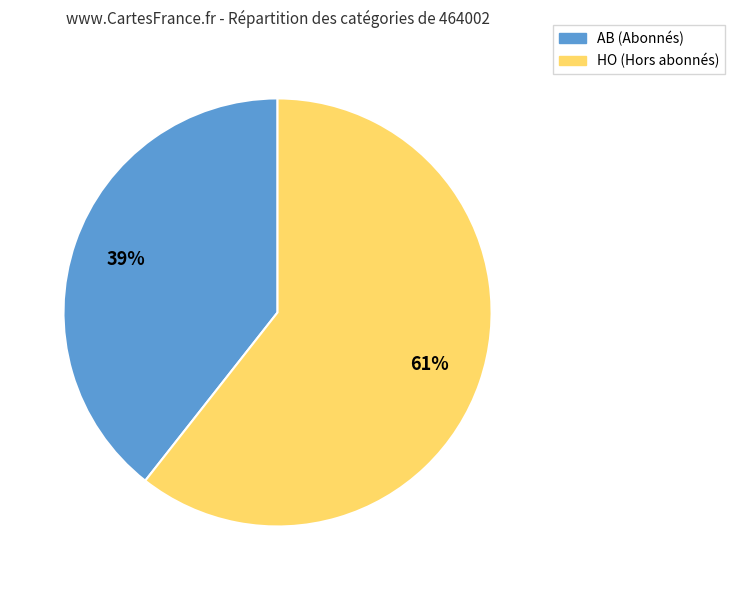

Count the number of slices in the pie.

2